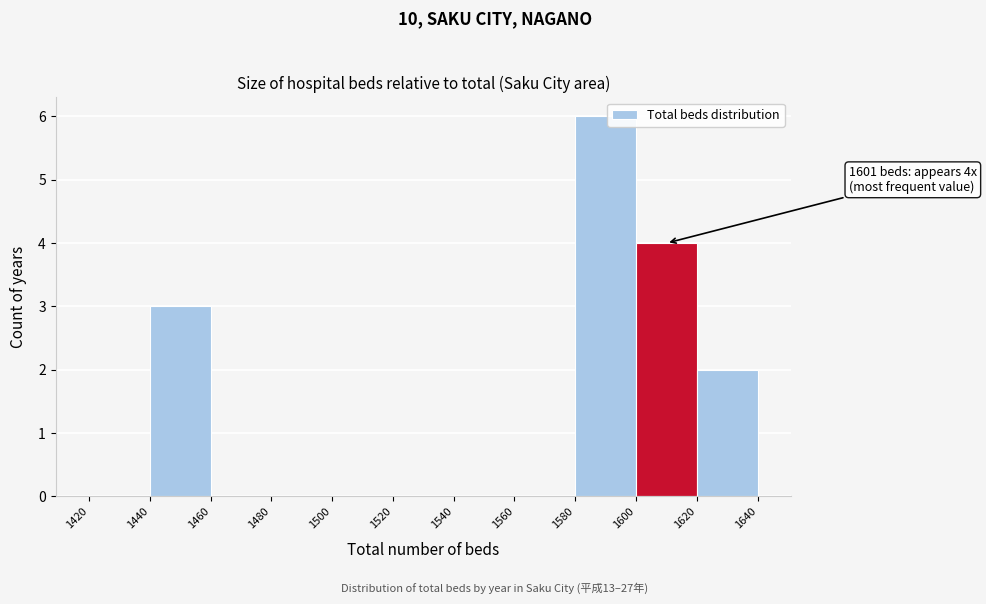

Over which range of the x-axis is the bar tallest?

1580 to 1600